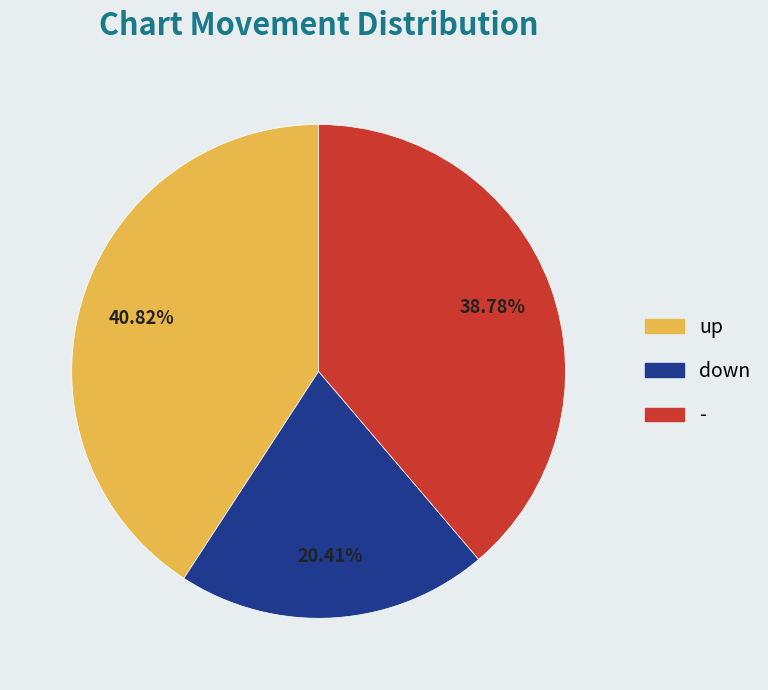

Which slice is the smallest?

down